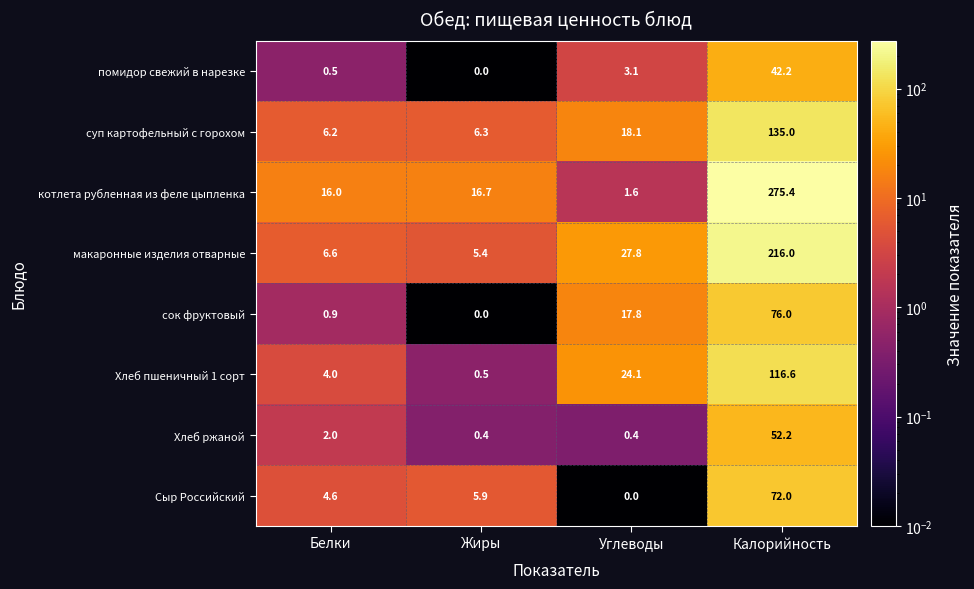

Rank the series at Калорийность from highest to lowest value.

котлета рубленная из феле цыпленка, макаронные изделия отварные, суп картофельный с горохом, Хлеб пшеничный 1 сорт, сок фруктовый, Сыр Российский, Хлеб ржаной, помидор свежий в нарезке